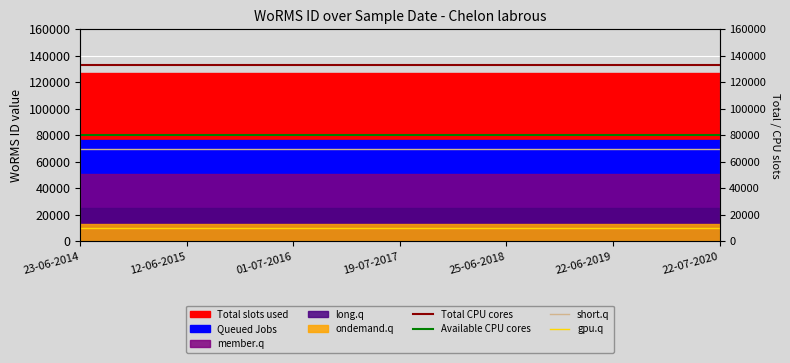

How many lines are shown in the chart?

4